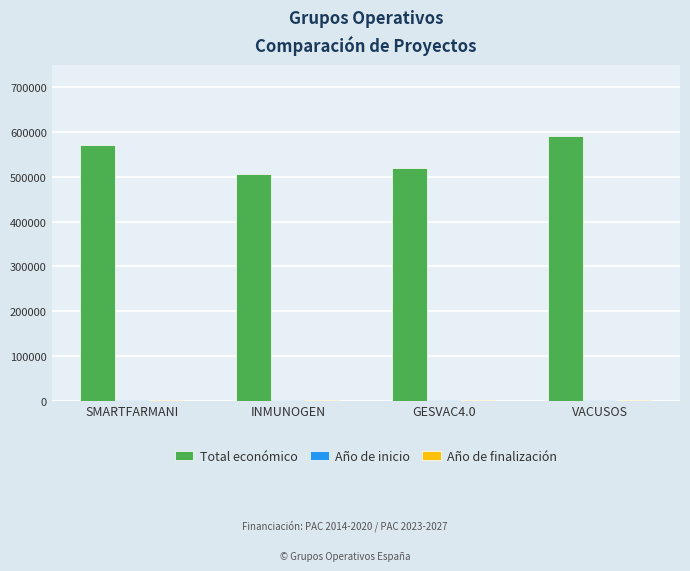

Which category has the highest value across all series?

VACUSOS